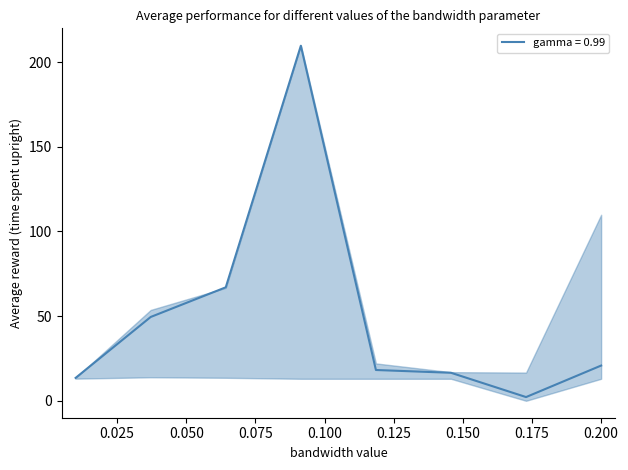

What is the sum of all values?

397.5